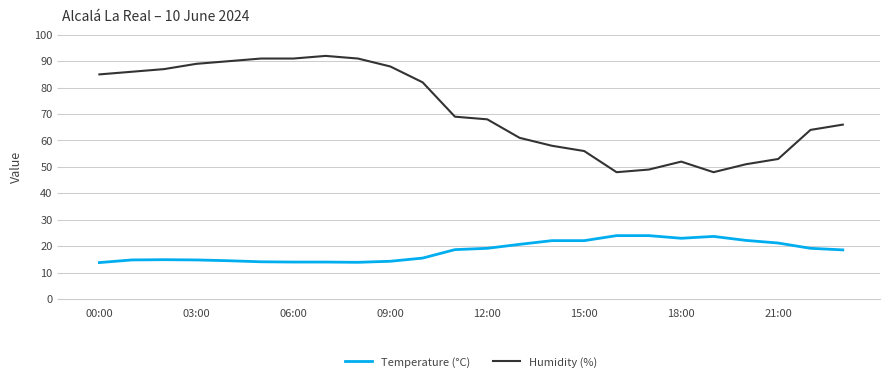

True or false: Humidity (%) and Temperature (°C) cross at least once.

False